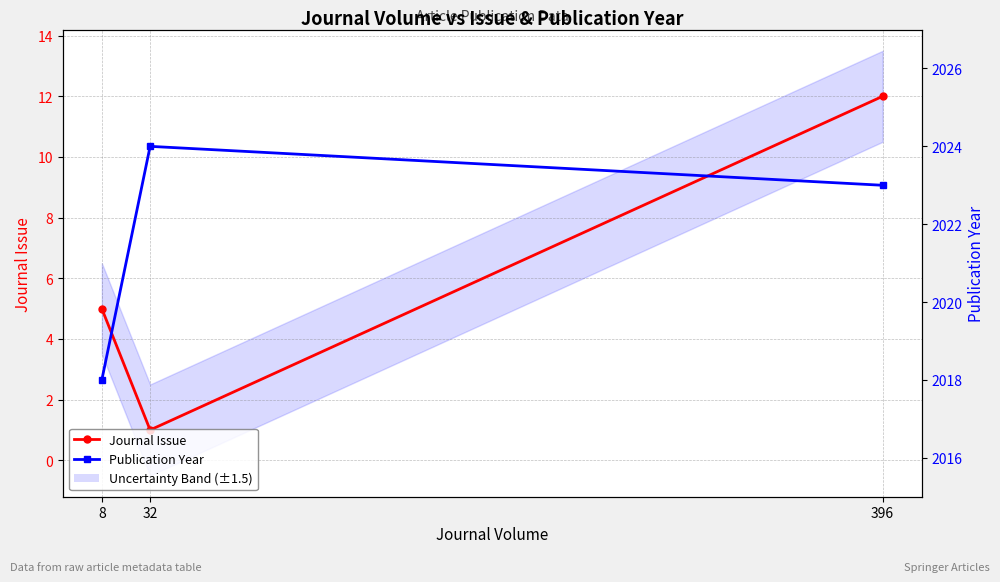

What value does the Journal Issue series have at 8, to the nearest 5?

5